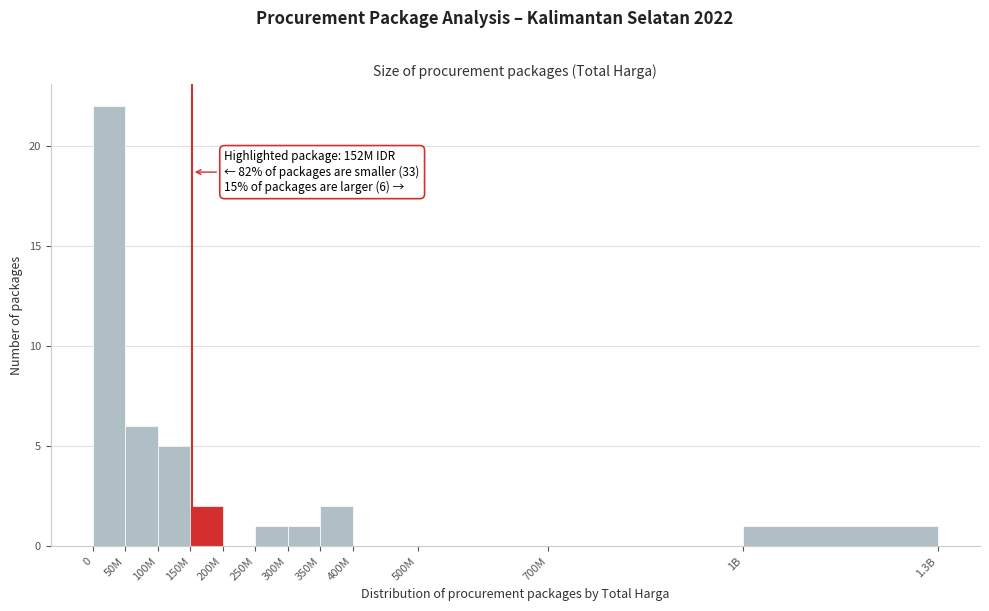

Reading right to left, transcribe all the data shown in this chart.

1B=1	700M=0	500M=0	400M=0	350M=2	300M=1	250M=1	200M=0	150M=2	100M=5	50M=6	0=22